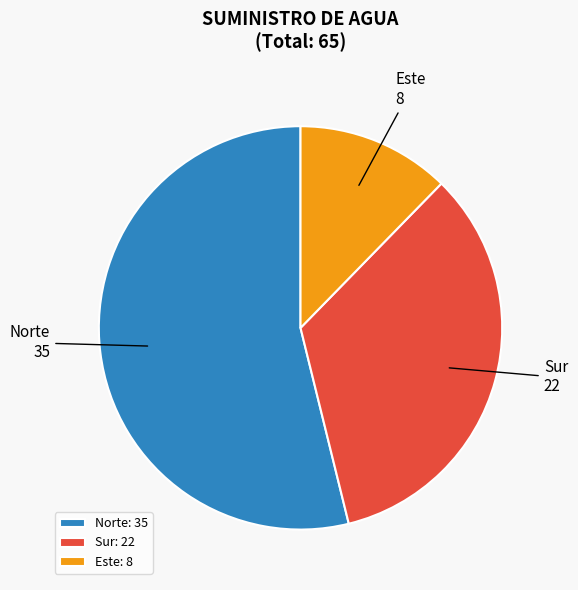

What is the ratio of the value at Este to the value at Sur?

0.4